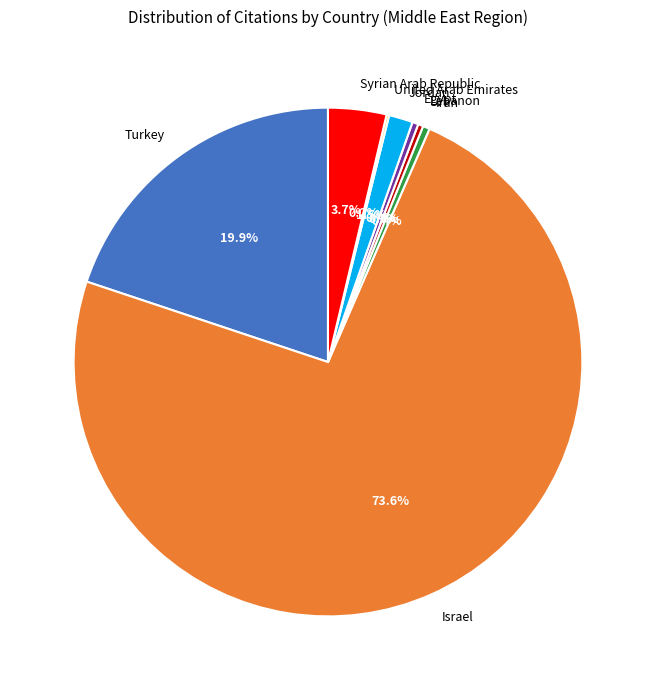

To the nearest percent, what percentage of the pie is Turkey?

20%